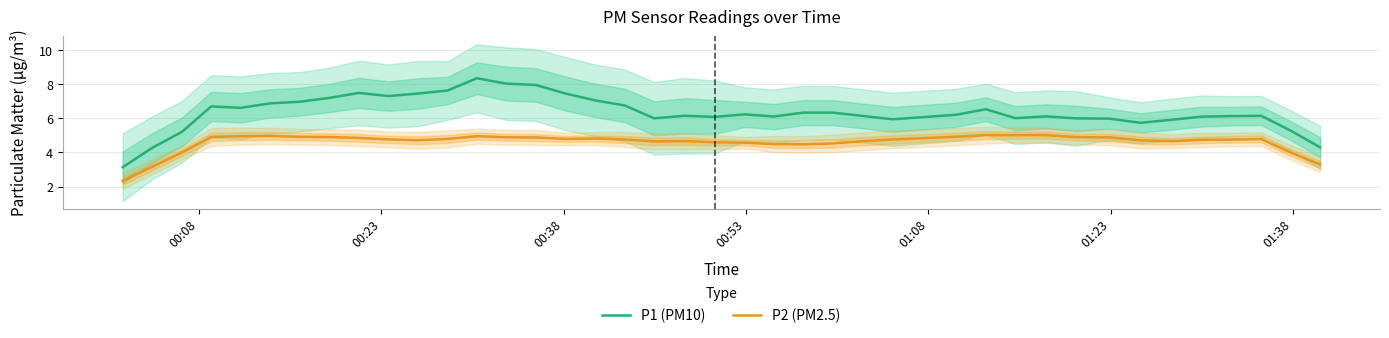

Which series has the widest spread of values?

P1 (PM10)